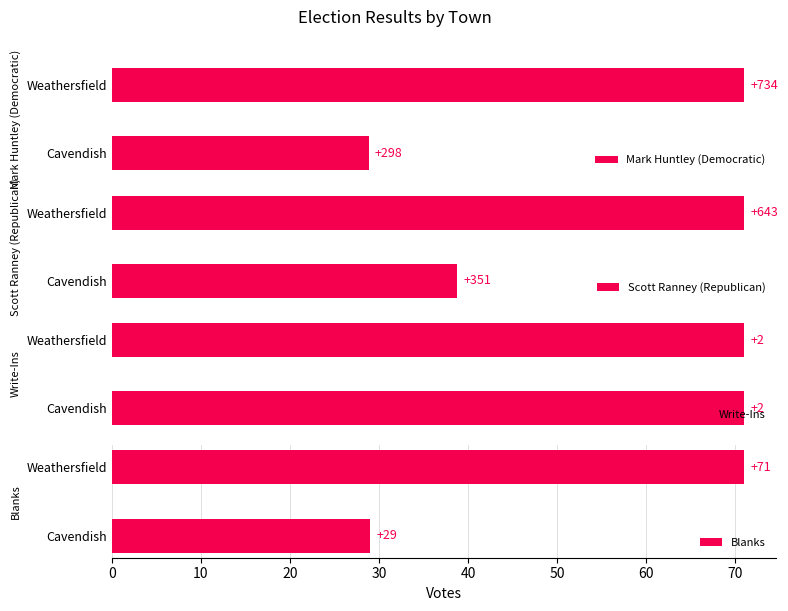

Which category has the lowest value in the Mark Huntley (Democratic) series?

Cavendish